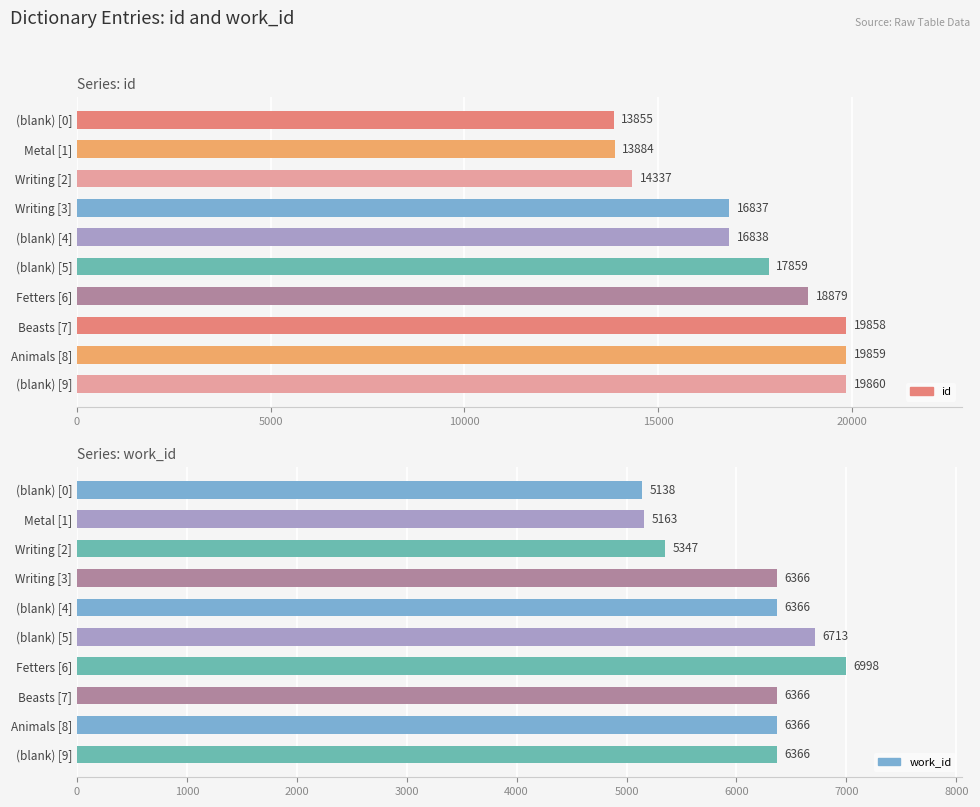

What is the approximate value of work_id at (blank) [0], to the nearest 100?

5100